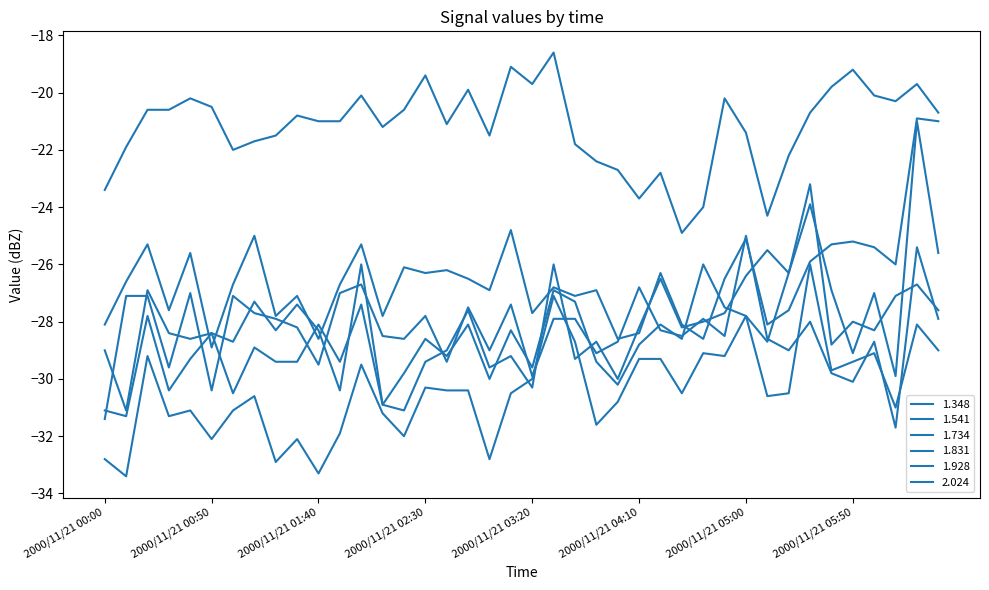

Does the chart have visible grid lines?

No